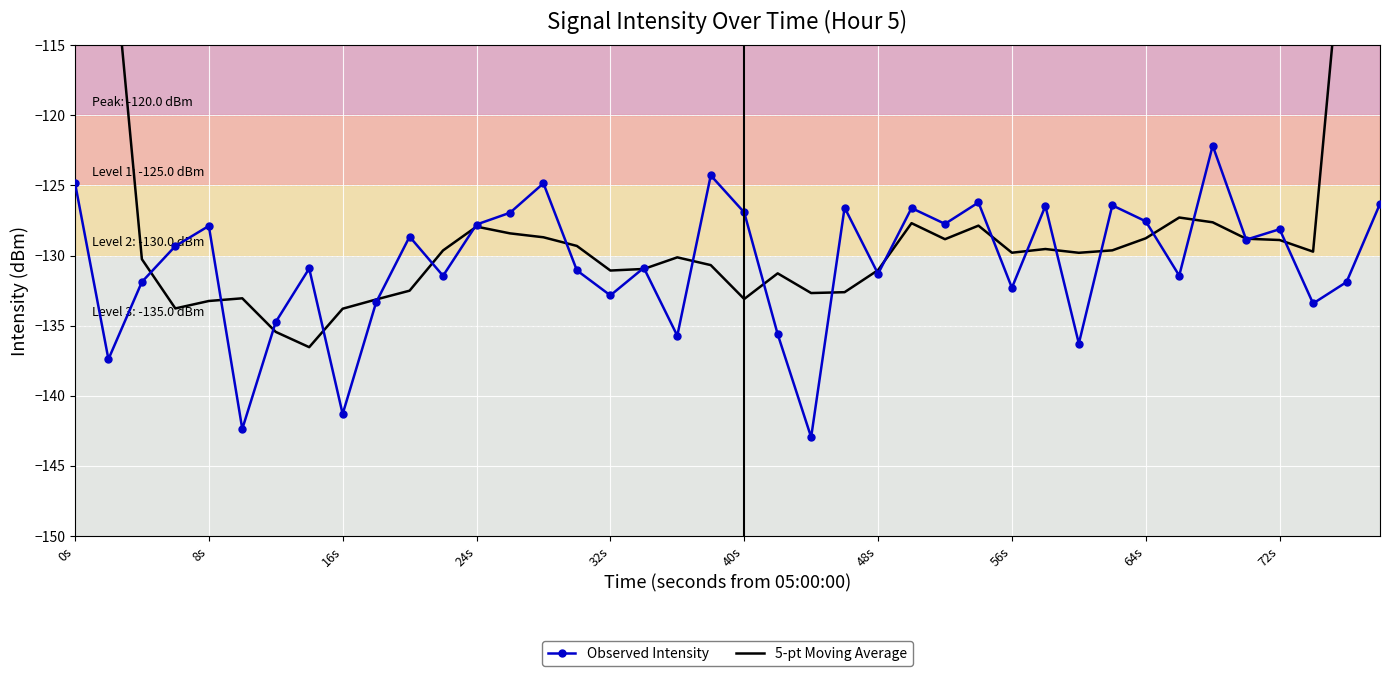

Where is the first local maximum for Observed Intensity?

8s